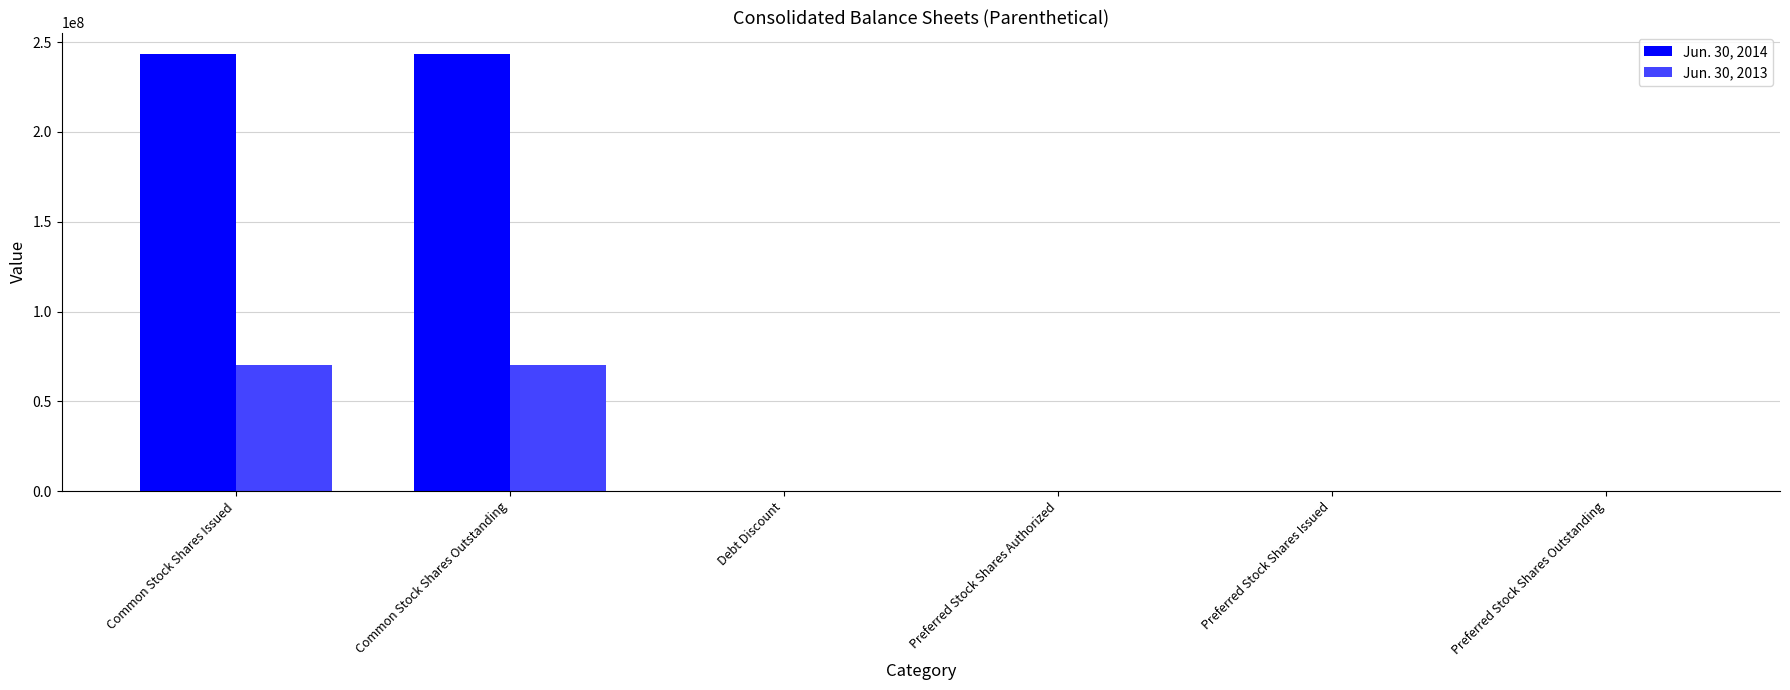

What is the spread (max minus min) of values at Common Stock Shares Issued?

172967339